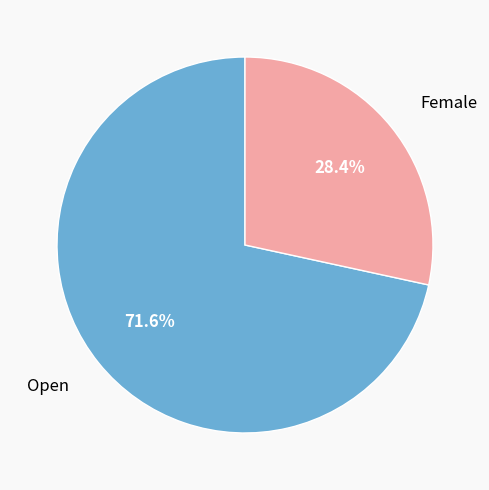

Does any single category account for the majority?

Yes